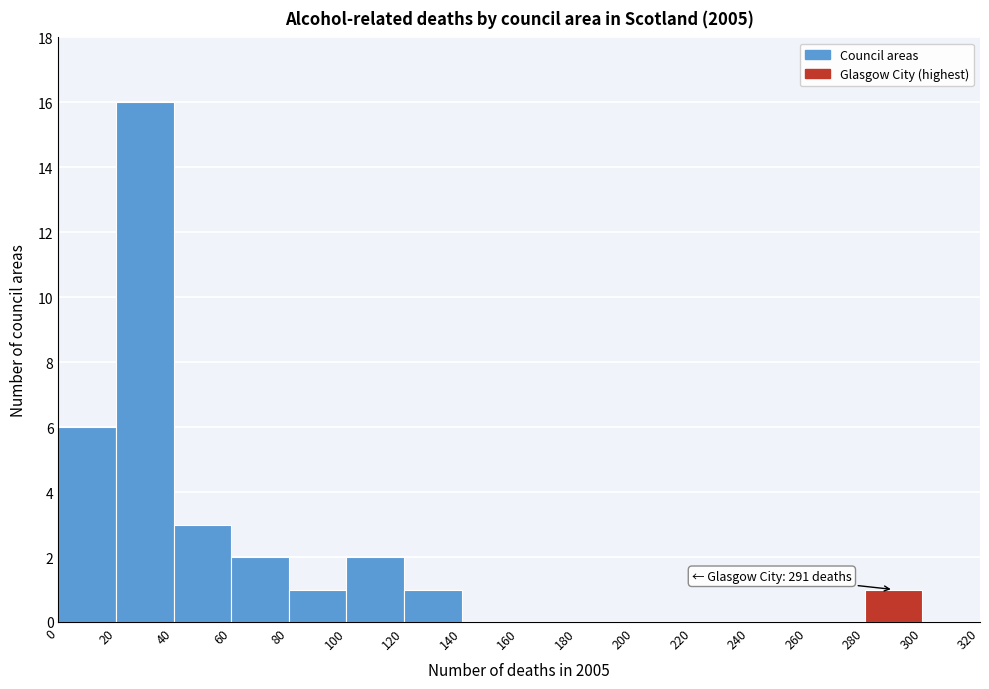

Which range on the x-axis has the tallest bar?

20 to 40